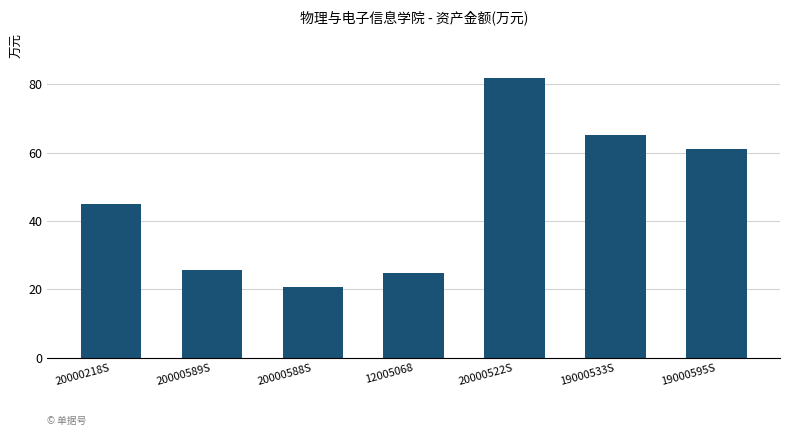

What is the change in value from 20000218S to 19000533S?

+20.2